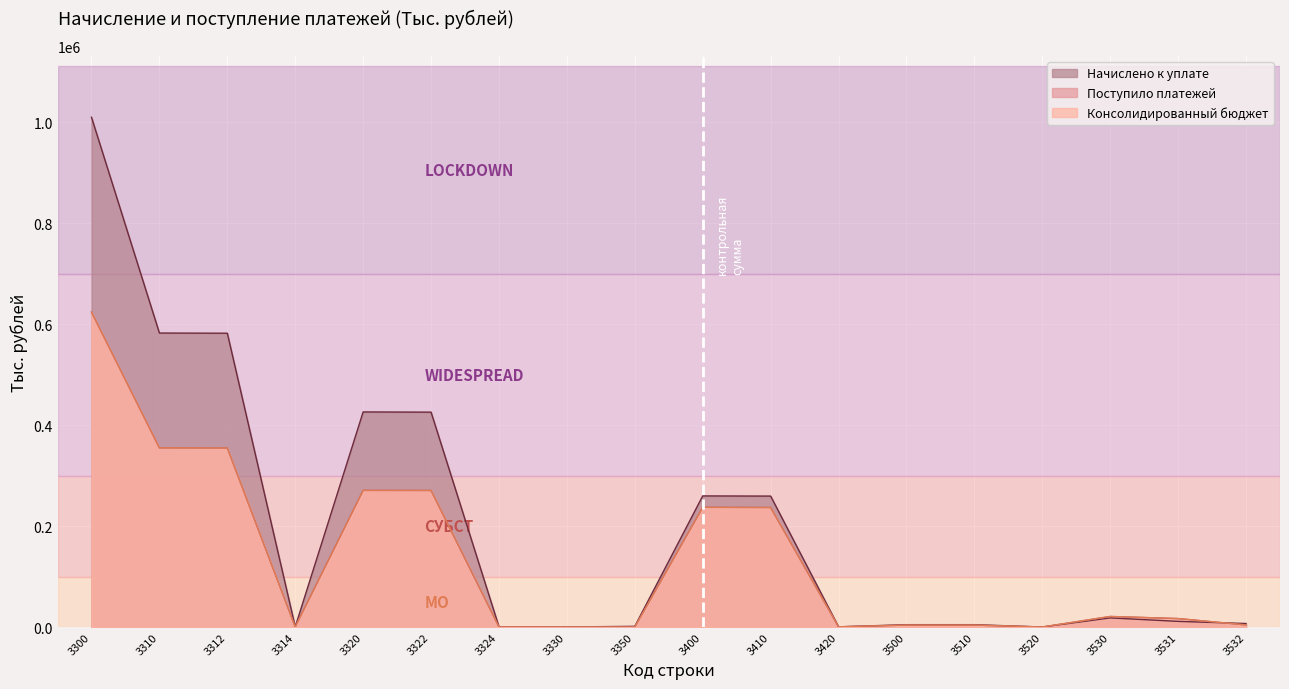

Is the value of Консолидированный бюджет at 3310 greater than the value of Начислено к уплате at 3420?

Yes